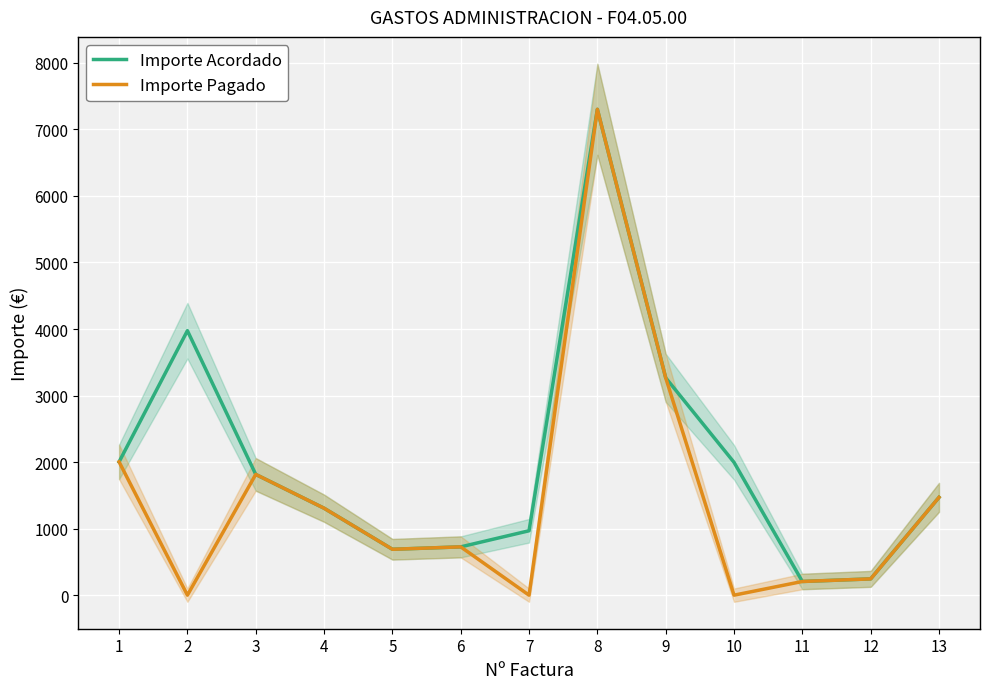

True or false: Importe Pagado has a value of 0.0 at 2.

True